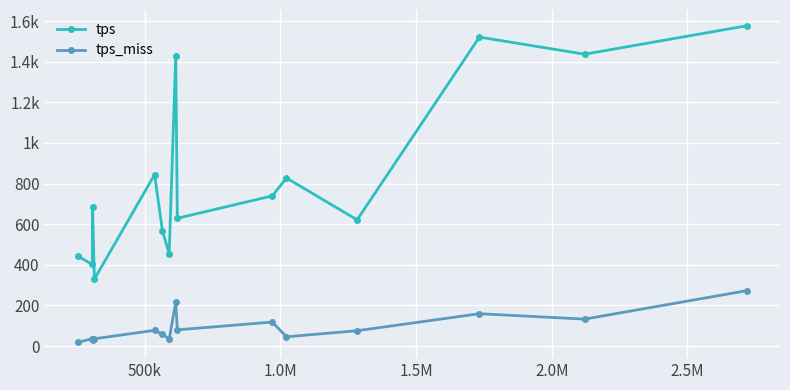

Is this an area chart (filled region under the line)?

No